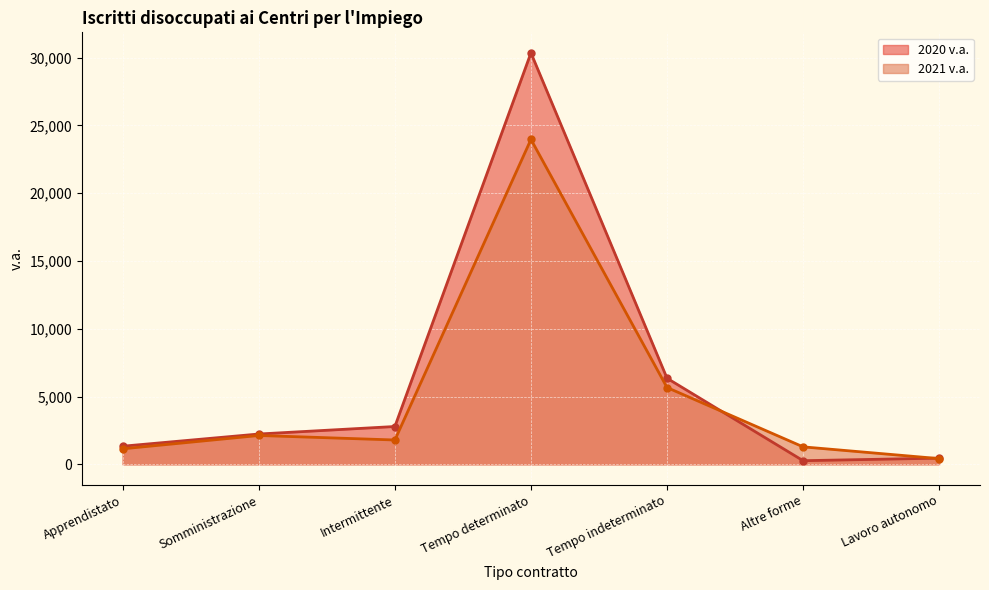

The value of 2021 v.a. at Altre forme is 1887. True or false?

False